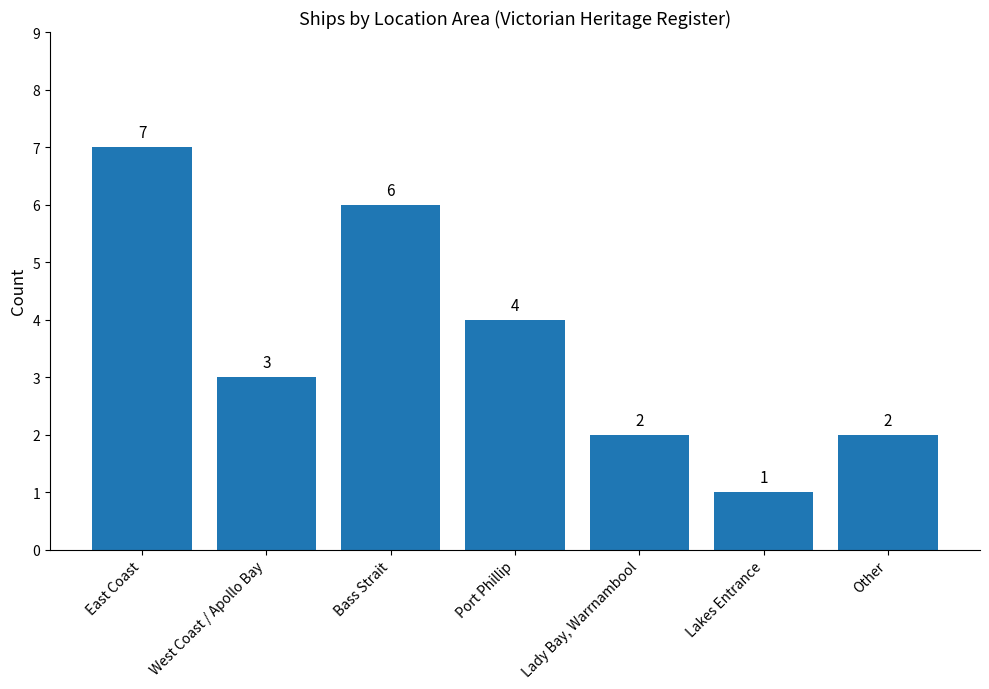

Reading left to right, list all the values displayed in this chart.

7	3	6	4	2	1	2